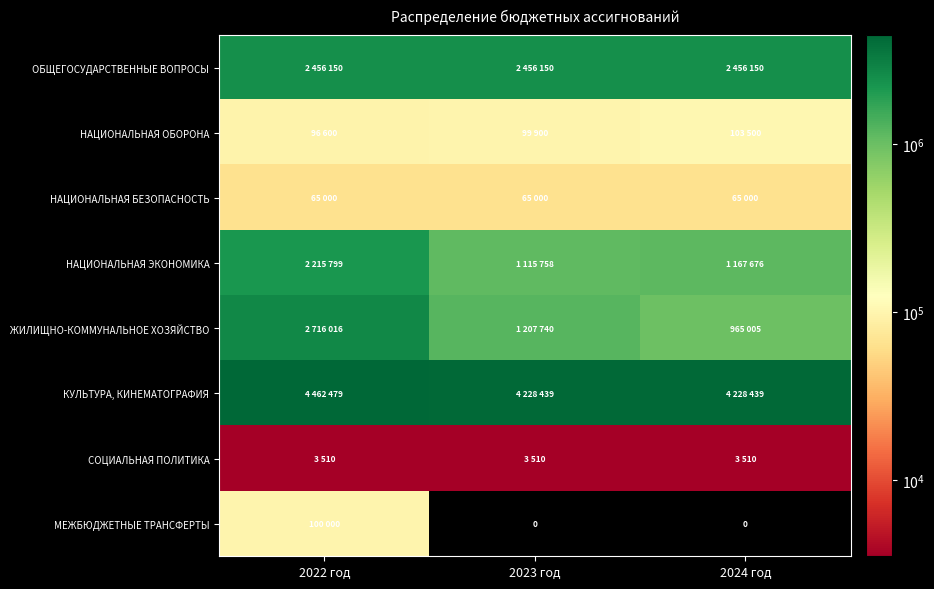

Between 2022 год and 2023 год, which is larger?

2022 год